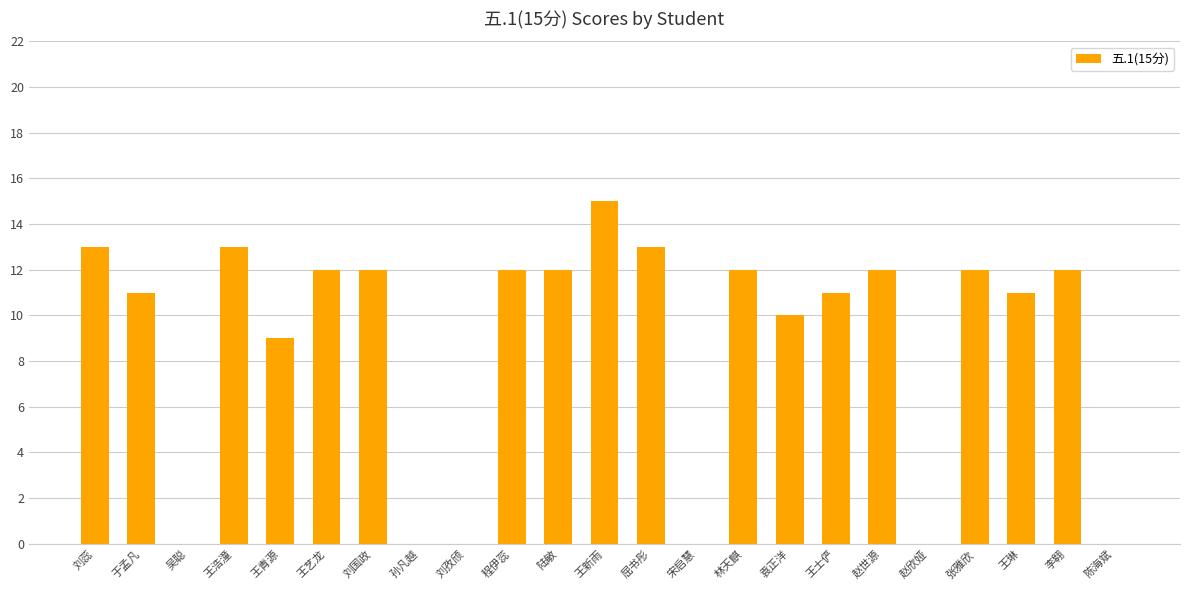

Which category has the highest value across all series?

王新雨